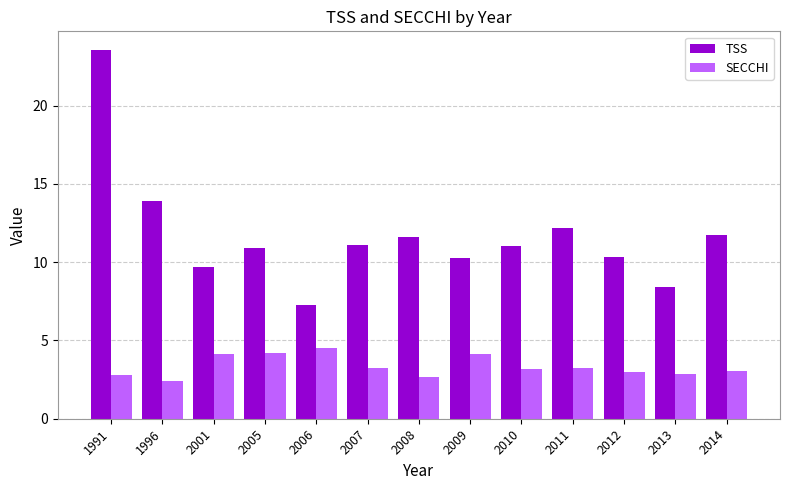

What is the total value across all series at 2001?

13.8